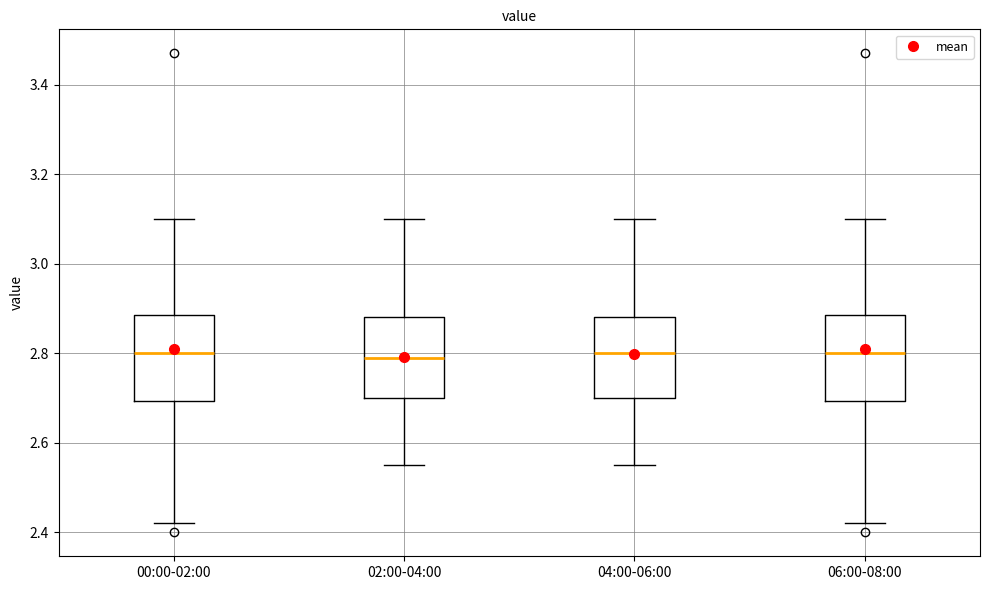

Reading left to right, transcribe this box plot: for each box, give where its median line is, the range the box spans, and where its two whiskers end, as read against the y-axis. The values are not printed on the chart, so give them approximately, as read against the axis.

00:00-02:00: median 2.80, box 2.70 to 2.88, whiskers 2.42 to 3.10
02:00-04:00: median 2.80, box 2.70 to 2.88, whiskers 2.56 to 3.10
04:00-06:00: median 2.80, box 2.70 to 2.88, whiskers 2.56 to 3.10
06:00-08:00: median 2.80, box 2.70 to 2.88, whiskers 2.42 to 3.10